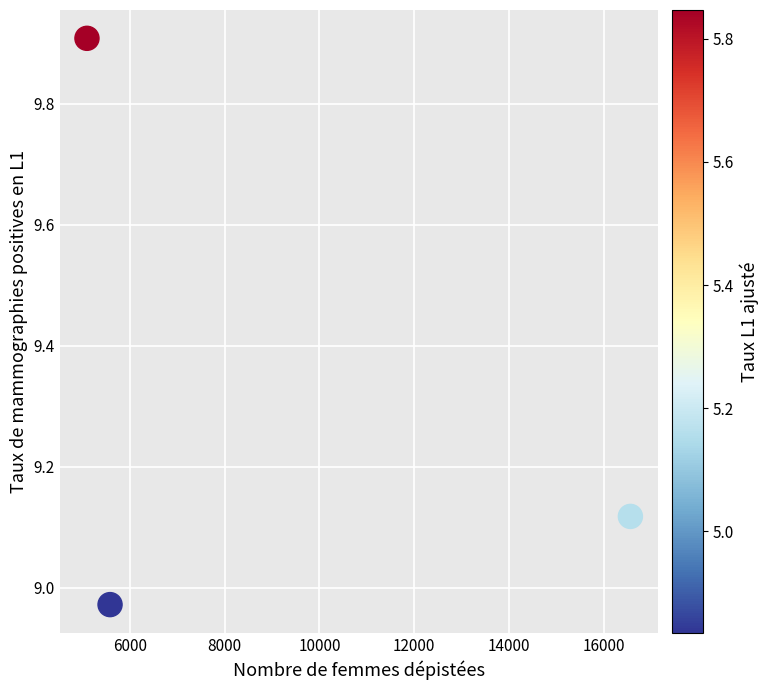

What is the average X value?

9080.7